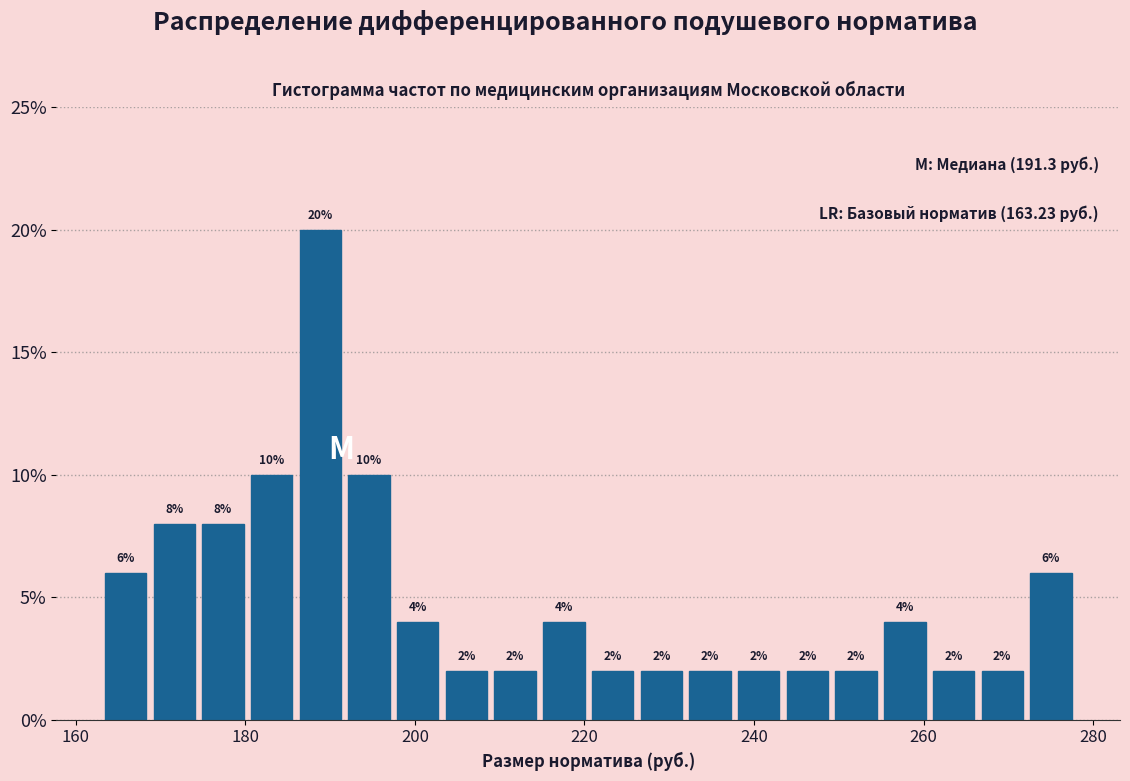

Around what value on the x-axis is the tallest bar? Give the approximate position of its centre, as read against the axis.

188